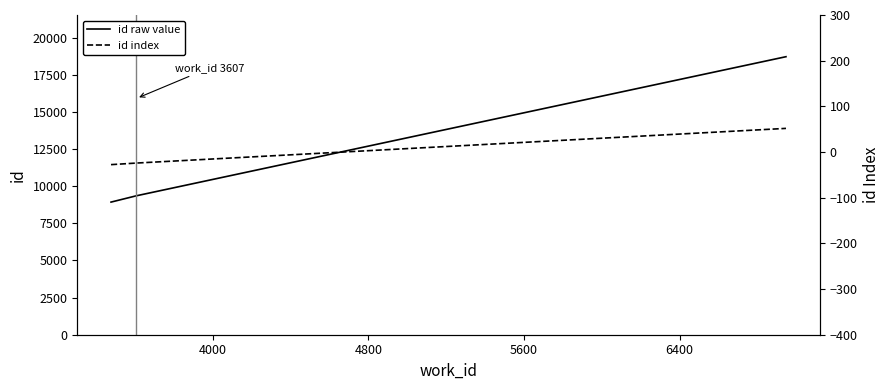

What is the minimum value shown in the chart?

-27.6